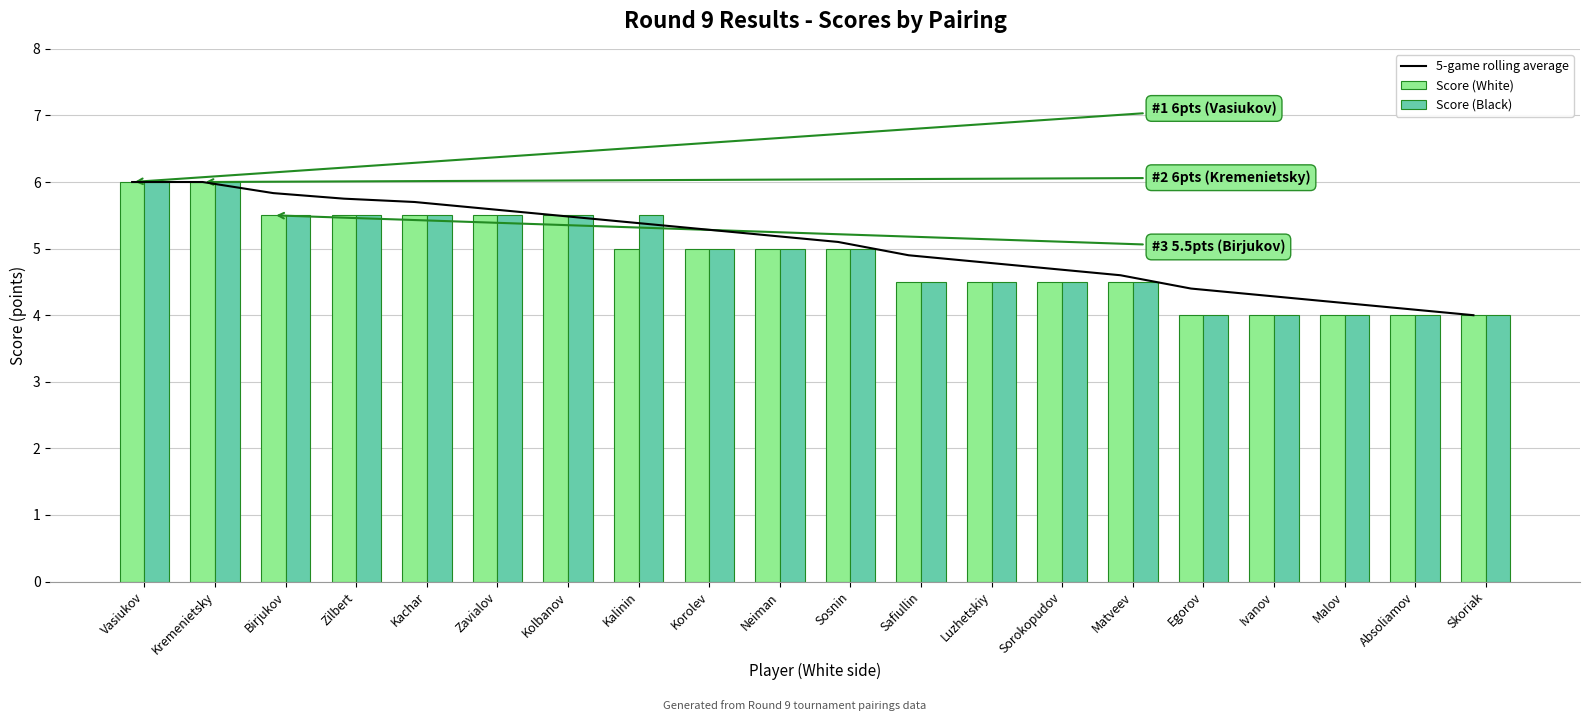

Reading right to left, transcribe all the data shown in this chart.

5-game rolling average: Skoriak=4.0	Absoliamov=4.1	Malov=4.2	Ivanov=4.3	Egorov=4.4	Matveev=4.6	Sorokopudov=4.7	Luzhetskiy=4.8	Safiullin=4.9	Sosnin=5.1	Neiman=5.2	Korolev=5.3	Kalinin=5.4	Kolbanov=5.5	Zavialov=5.6	Kachar=5.7	Zilbert=5.8	Birjukov=5.8	Kremenietsky=6.0	Vasiukov=6.0
Score (White): Skoriak=4.0	Absoliamov=4.0	Malov=4.0	Ivanov=4.0	Egorov=4.0	Matveev=4.5	Sorokopudov=4.5	Luzhetskiy=4.5	Safiullin=4.5	Sosnin=5.0	Neiman=5.0	Korolev=5.0	Kalinin=5.0	Kolbanov=5.5	Zavialov=5.5	Kachar=5.5	Zilbert=5.5	Birjukov=5.5	Kremenietsky=6.0	Vasiukov=6.0
Score (Black): Skoriak=4.0	Absoliamov=4.0	Malov=4.0	Ivanov=4.0	Egorov=4.0	Matveev=4.5	Sorokopudov=4.5	Luzhetskiy=4.5	Safiullin=4.5	Sosnin=5.0	Neiman=5.0	Korolev=5.0	Kalinin=5.5	Kolbanov=5.5	Zavialov=5.5	Kachar=5.5	Zilbert=5.5	Birjukov=5.5	Kremenietsky=6.0	Vasiukov=6.0